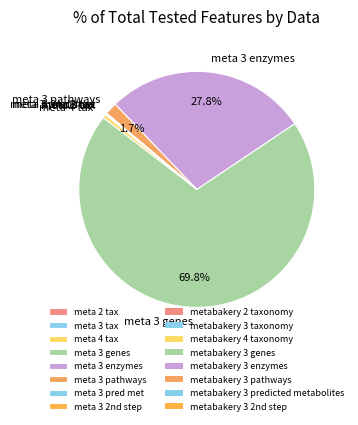

What is the largest slice in the pie chart?

meta 3 genes